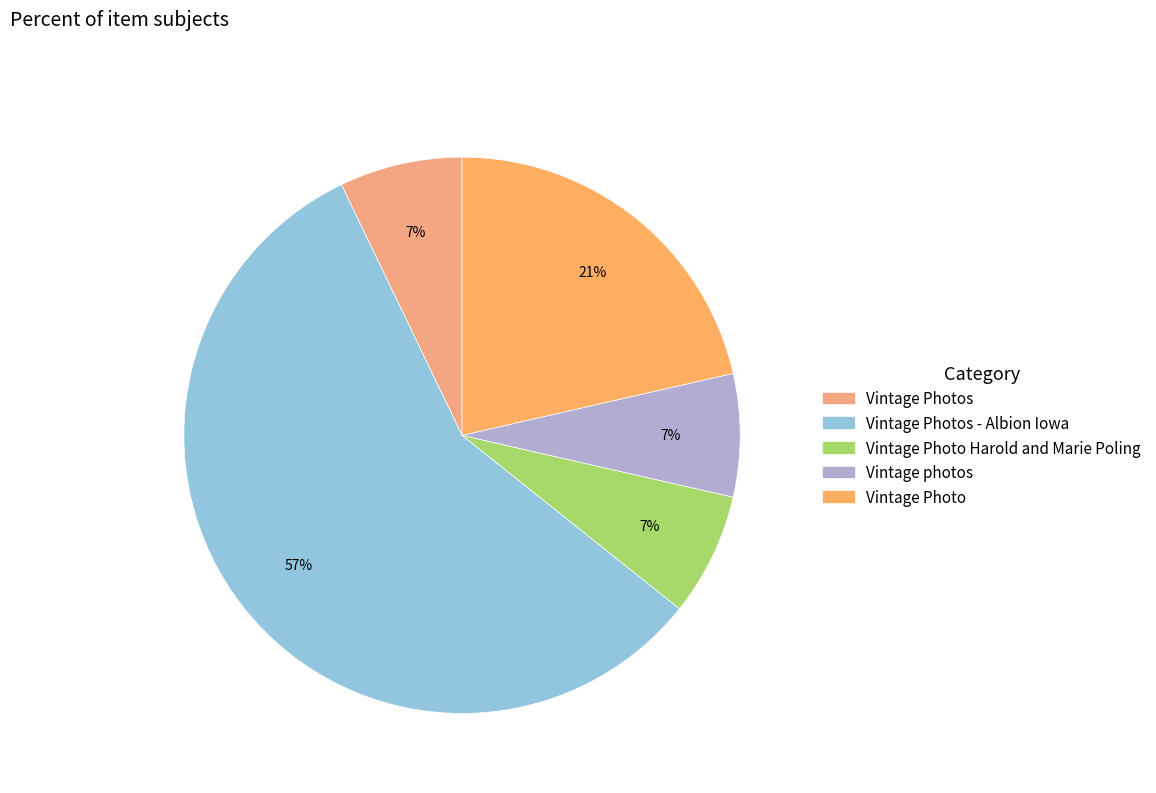

Rank the categories by value from lowest to highest.

Vintage Photos, Vintage Photo Harold and Marie Poling, Vintage photos, Vintage Photo, Vintage Photos - Albion Iowa